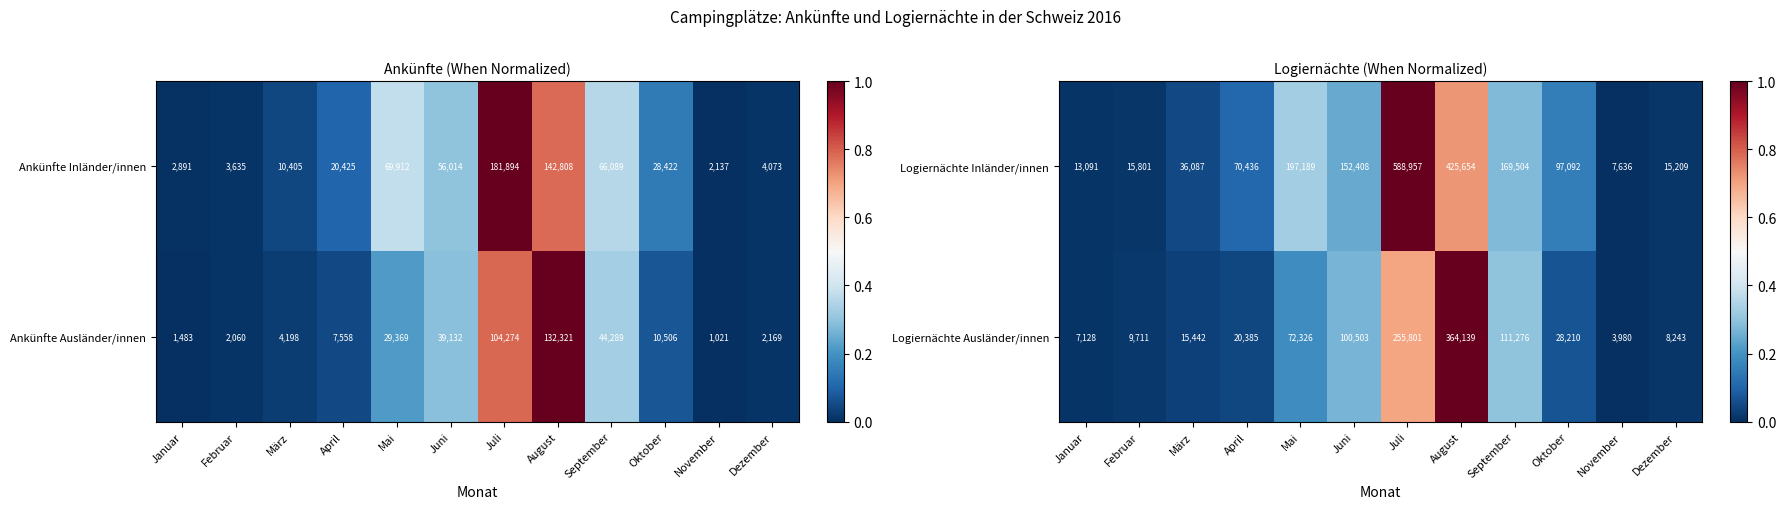

At which label is Logiernächte Inländer/innen closest to 298296?

Mai